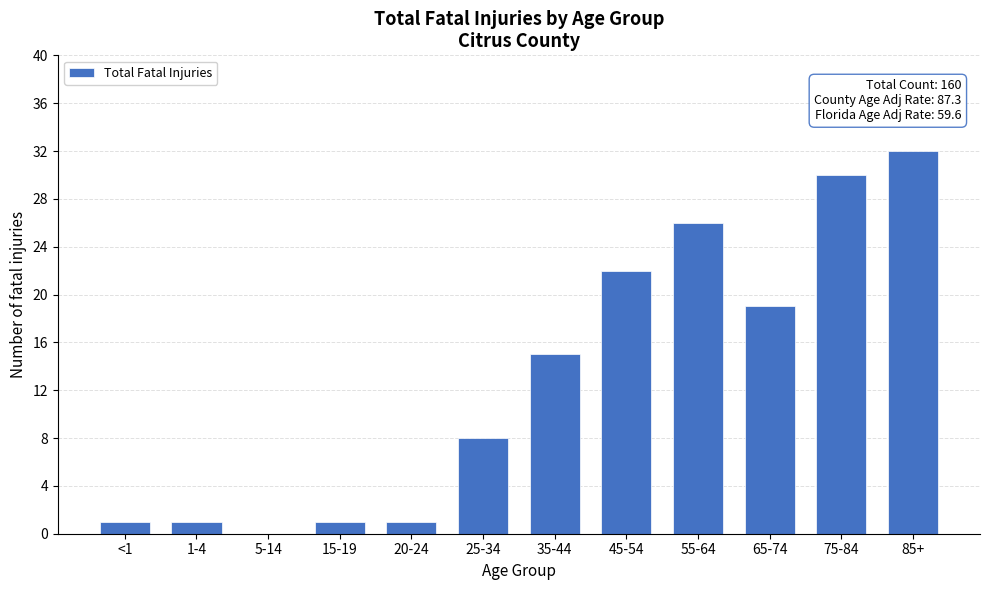

Reading left to right, list all the values displayed in this chart.

<1=1	1-4=1	5-14=0	15-19=1	20-24=1	25-34=8	35-44=15	45-54=22	55-64=26	65-74=19	75-84=30	85+=32